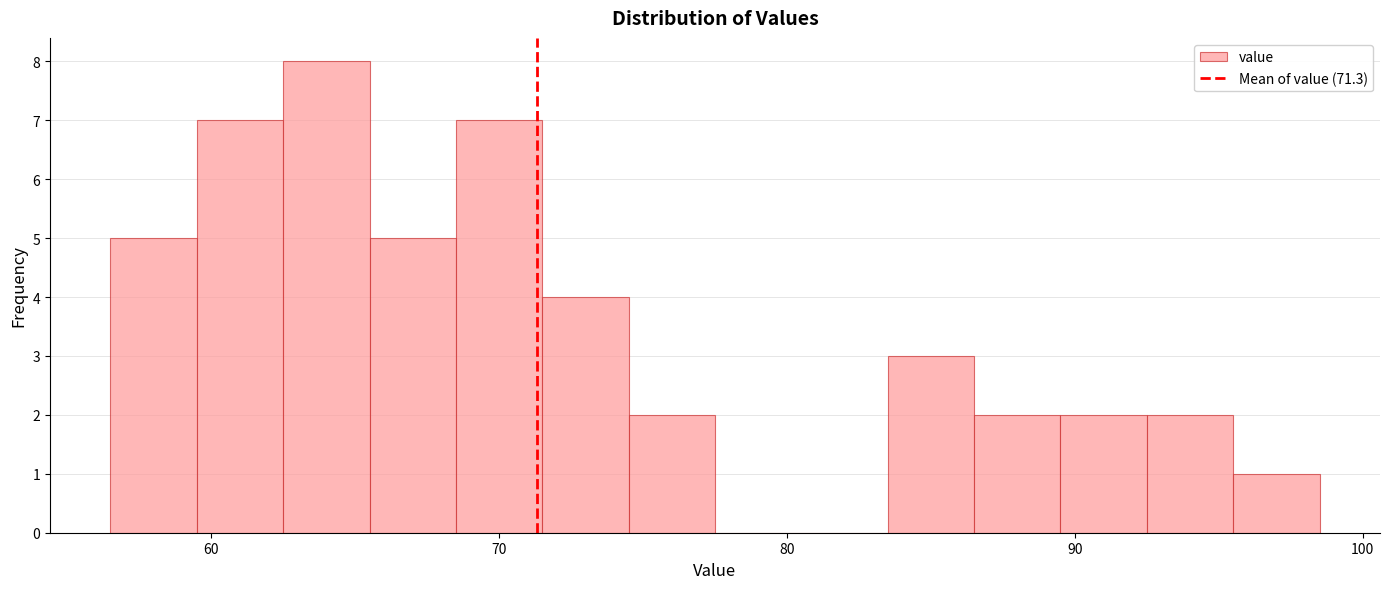

Around what value on the x-axis is the tallest bar? Give the approximate position of its centre, as read against the axis.

64